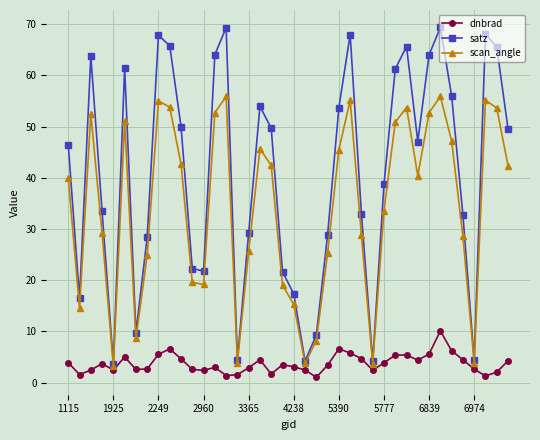

Which series has the widest spread of values?

satz